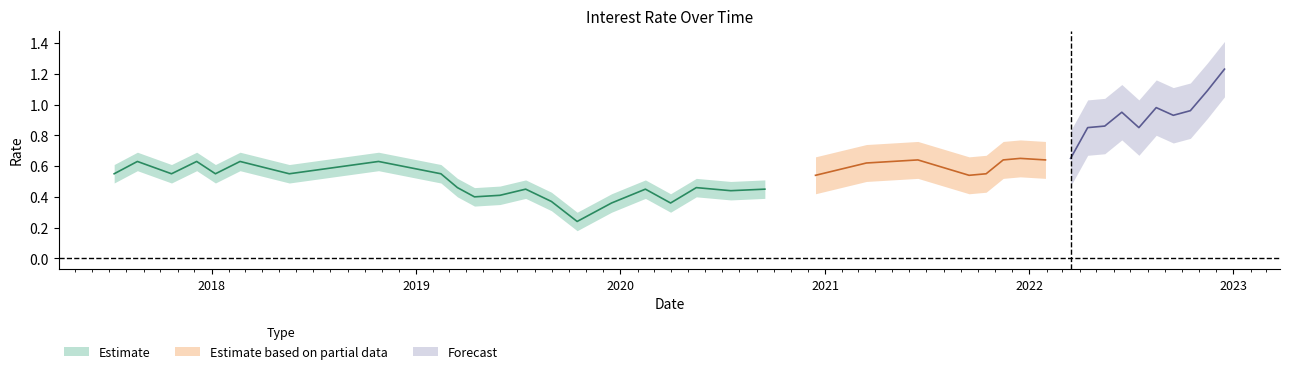

What is the difference between the values at 2 and 18?

0.1